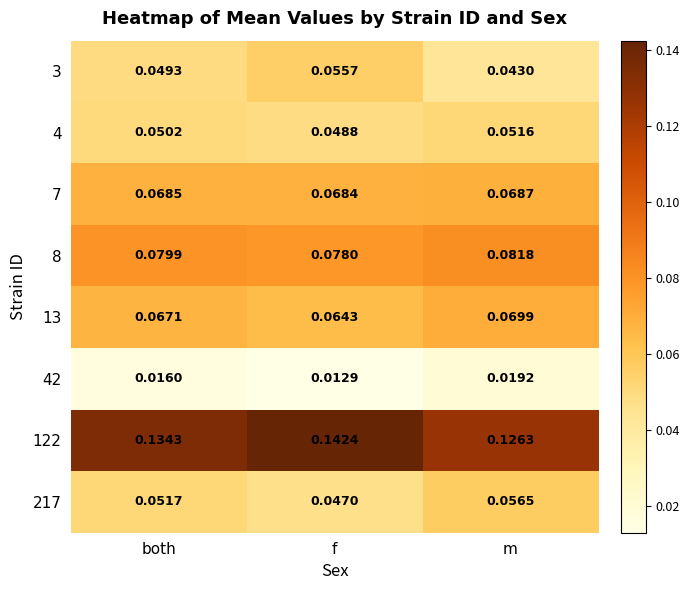

Where is 122 nearest to the value 0?

m